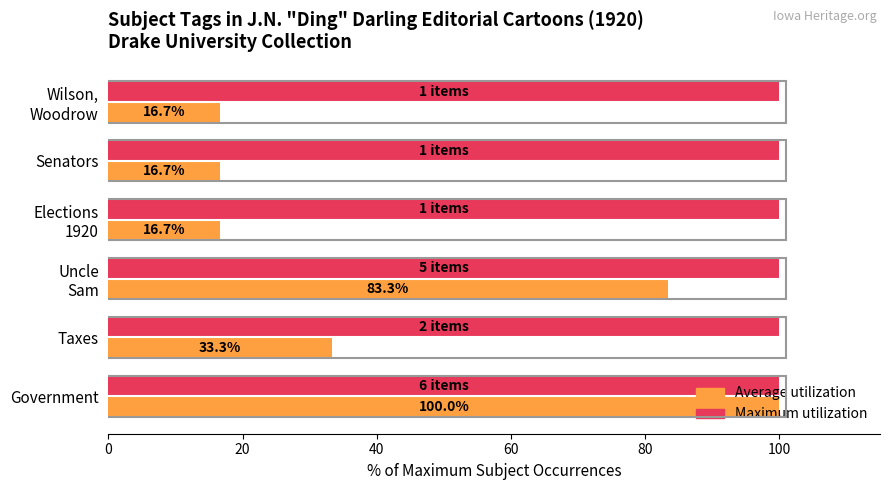

Which series changed the most between Taxes and Senators?

Average utilization